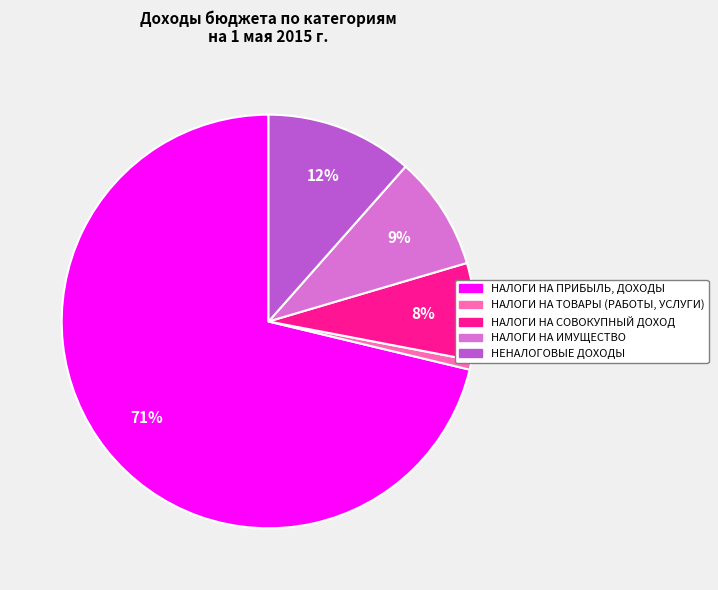

To the nearest percent, what percentage of the pie is НАЛОГИ НА СОВОКУПНЫЙ ДОХОД?

8%